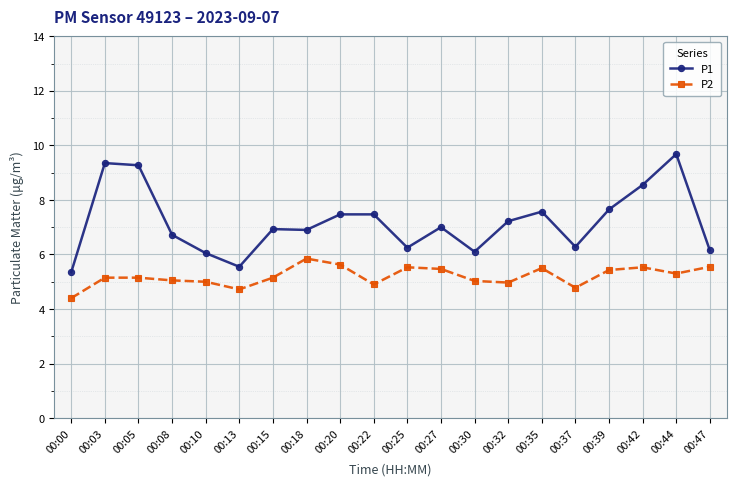

How many distinct data groups are displayed?

2